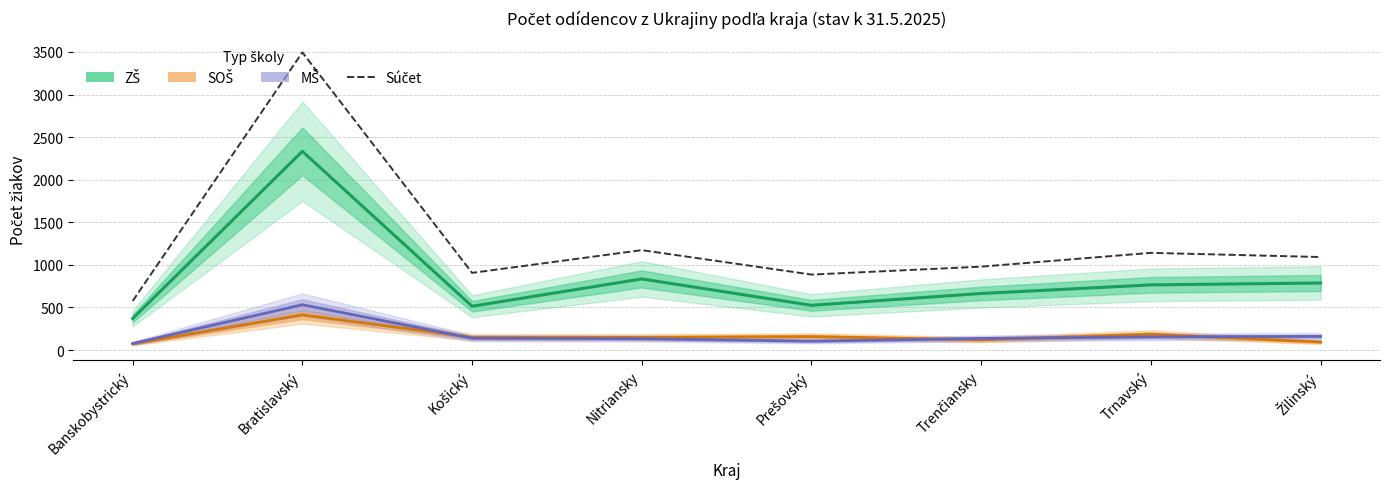

List the labels in order of value, smallest first.

Banskobystrický, Prešovský, Košický, Trenčiansky, Žilinský, Trnavský, Nitriansky, Bratislavský